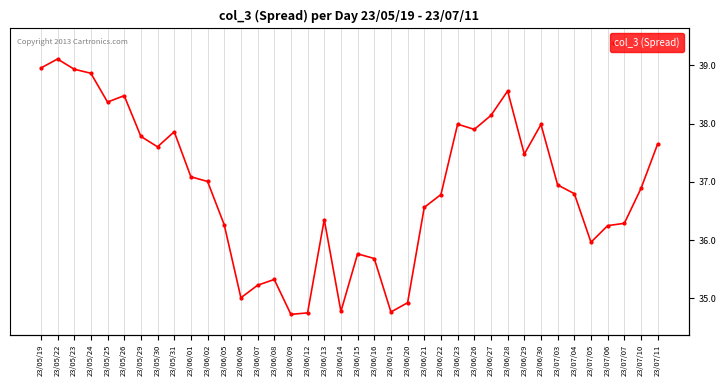

The value at 23/06/13 is 36.4. True or false?

True